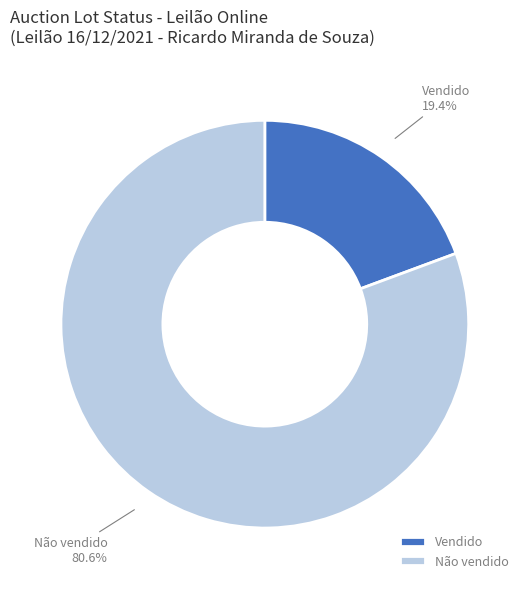

Rank the categories by value from lowest to highest.

Vendido, Não vendido